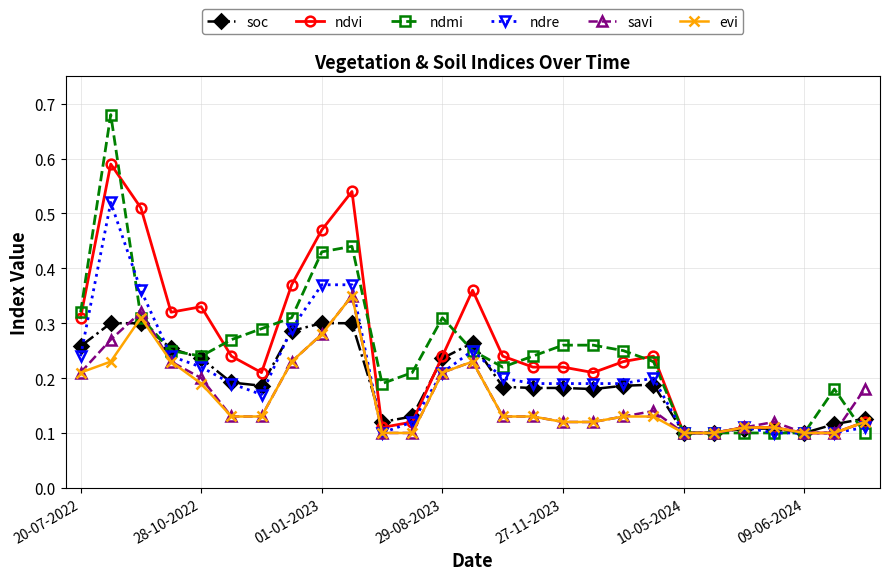

True or false: ndre has more than 1 interior local peaks.

True